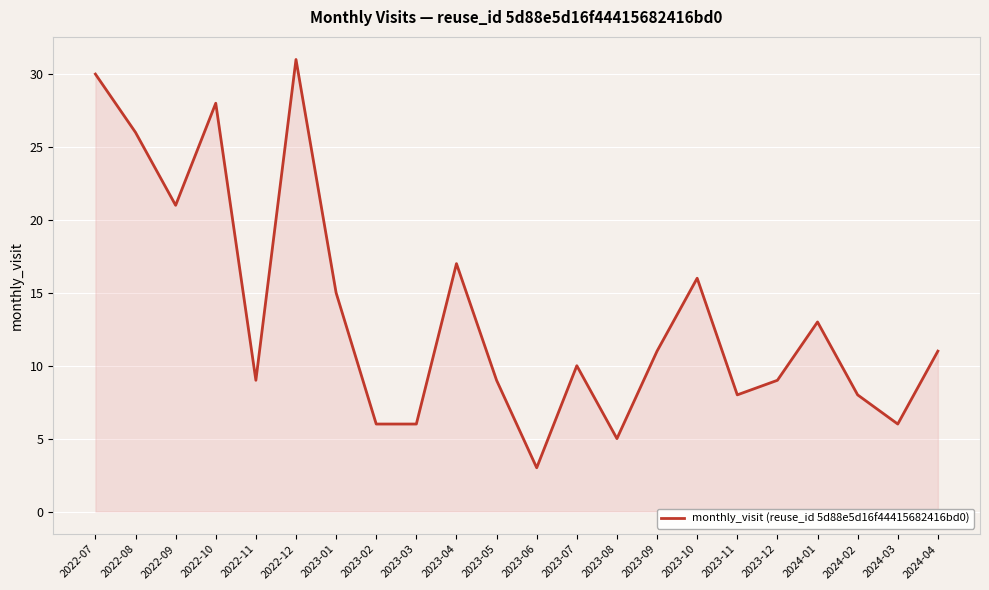

Reading left to right, extract all data points from this chart.

30	26	21	28	9	31	15	6	6	17	9	3	10	5	11	16	8	9	13	8	6	11